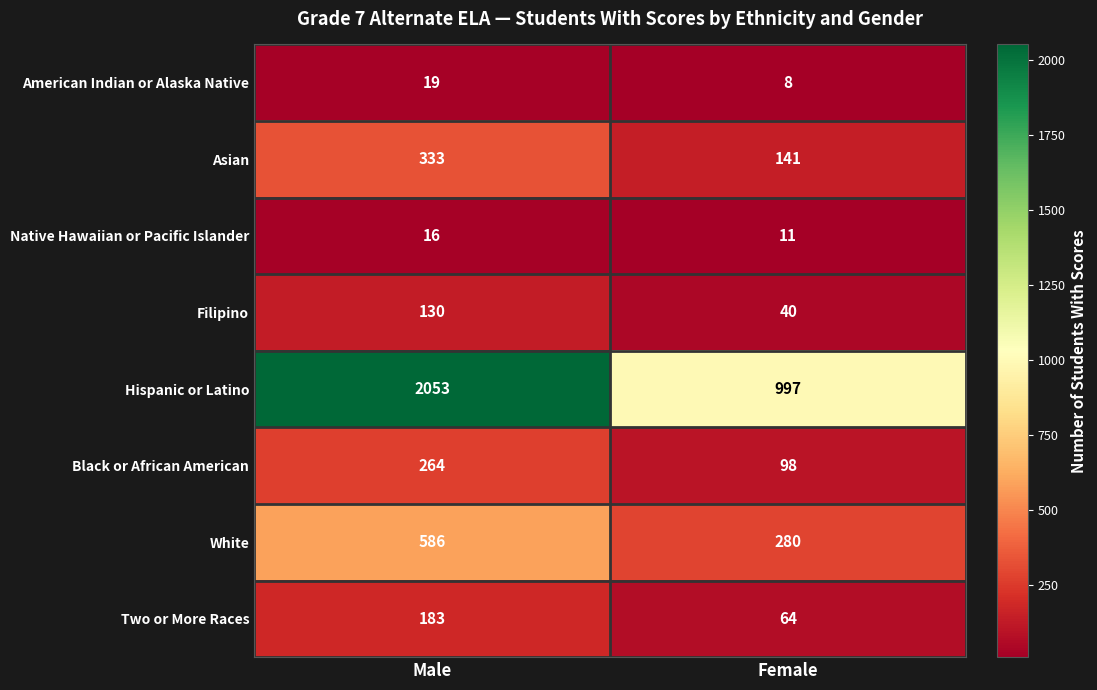

Reading left to right, extract all data points from this chart.

American Indian or Alaska Native: Male=19	Female=8
Asian: Male=333	Female=141
Native Hawaiian or Pacific Islander: Male=16	Female=11
Filipino: Male=130	Female=40
Hispanic or Latino: Male=2053	Female=997
Black or African American: Male=264	Female=98
White: Male=586	Female=280
Two or More Races: Male=183	Female=64